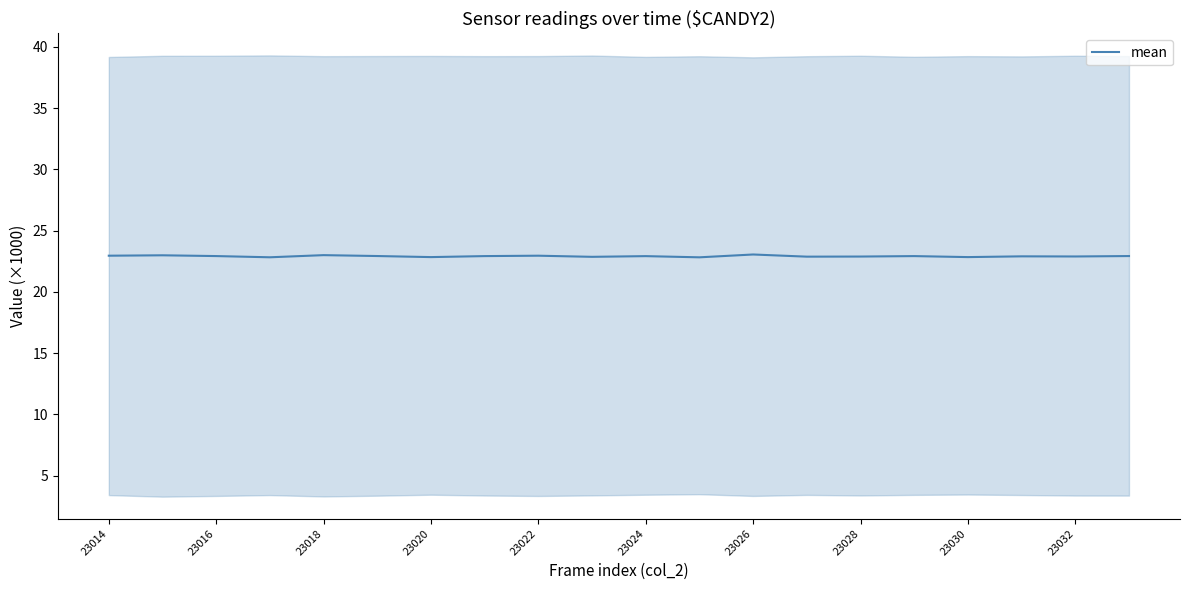

True or false: mean has a value of 23.1 at 23026.

True